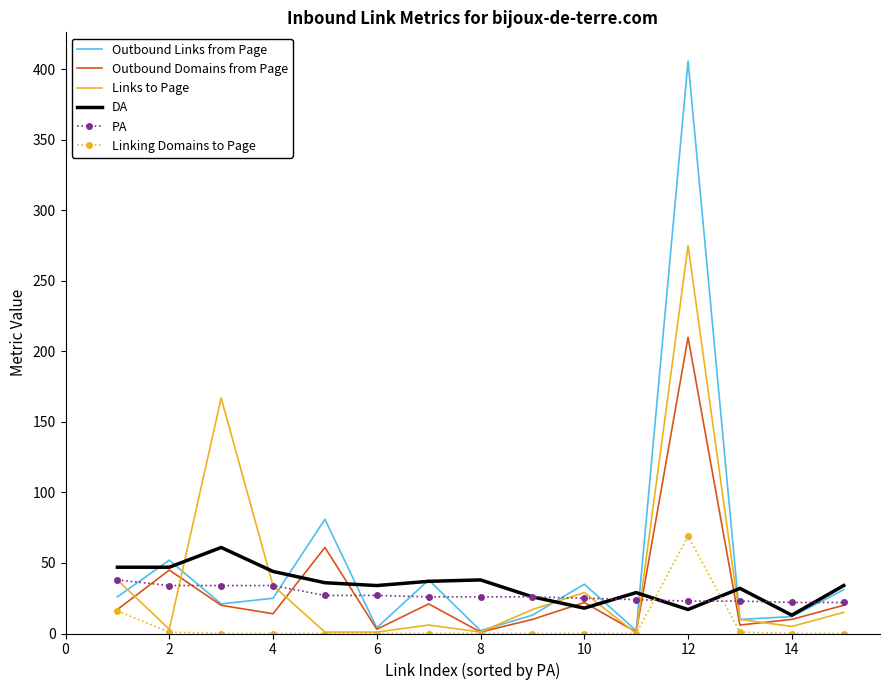

In Links to Page, how many points are higher than both neighbors (excluding endpoints)?

4